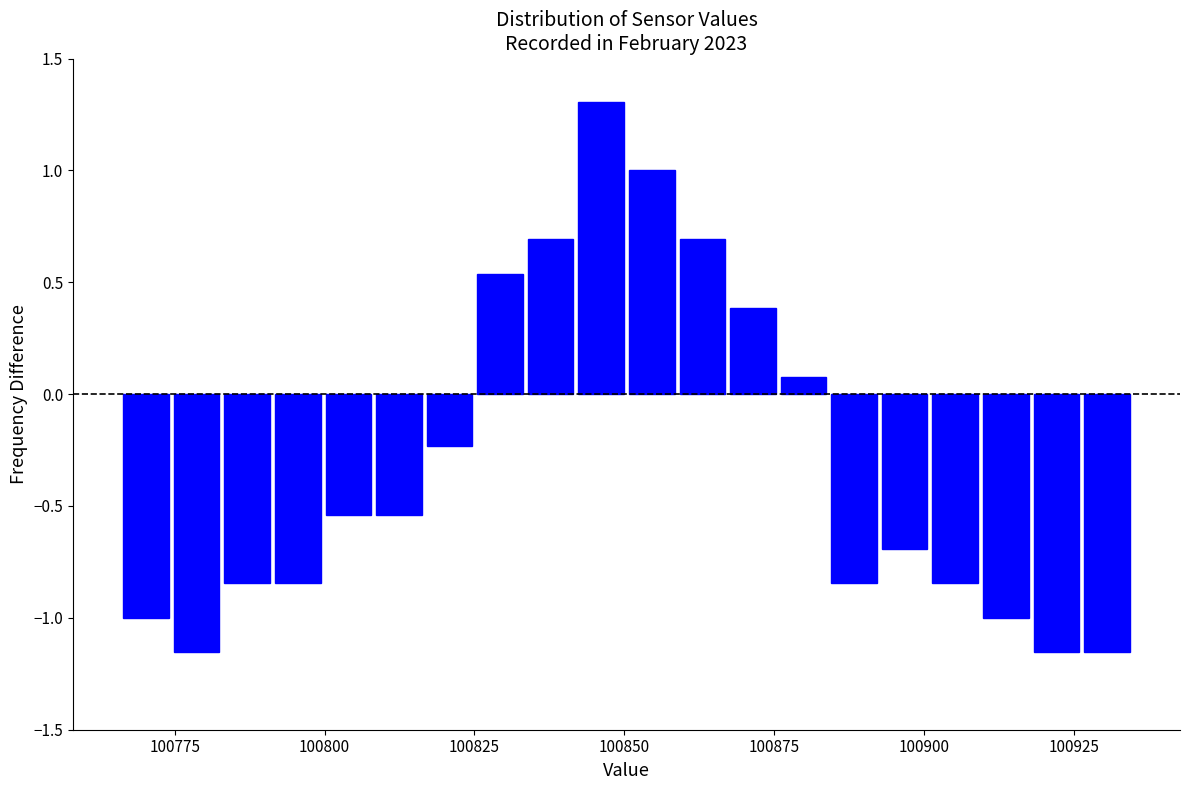

Read against the x-axis, roughly where is the centre of the tallest bar?

100845